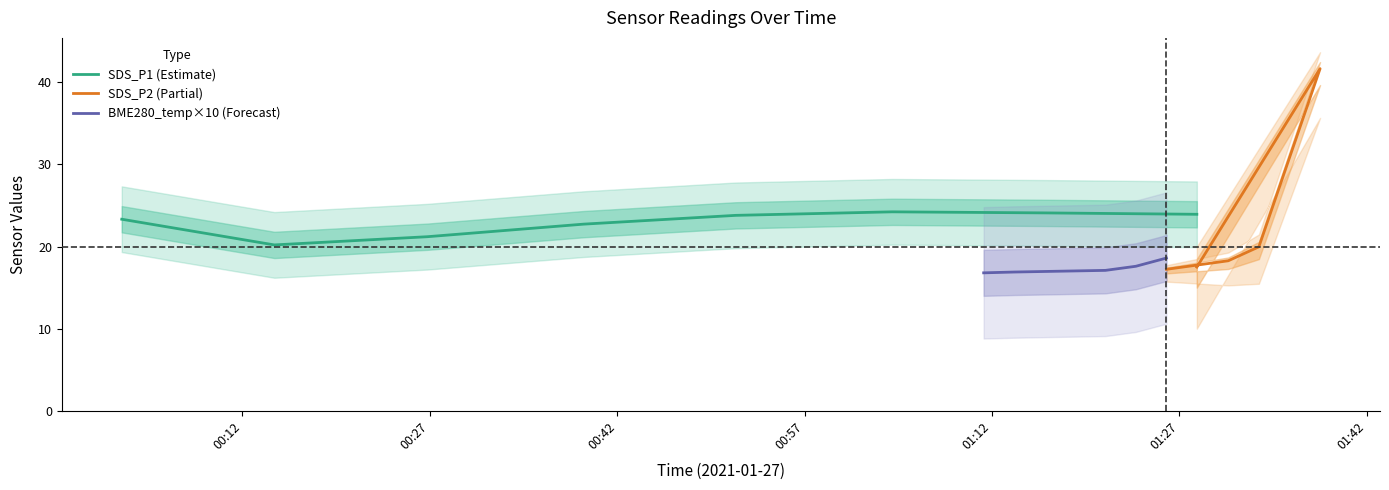

What is the maximum value for SDS_P1 (Estimate)?

24.2